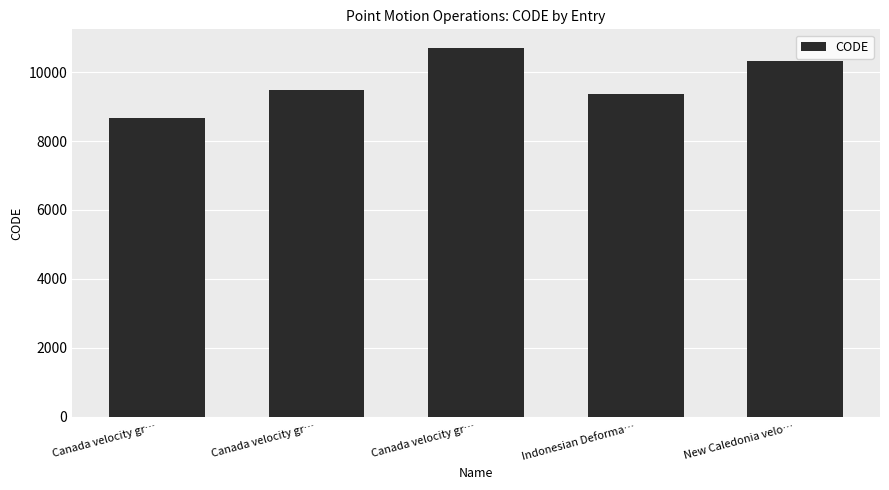

What is the difference between the maximum and minimum values?

2031